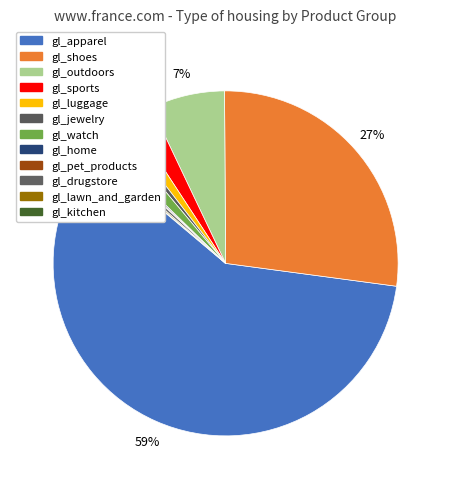

To the nearest percent, what is the difference between the largest and smallest slice percentages?

59%